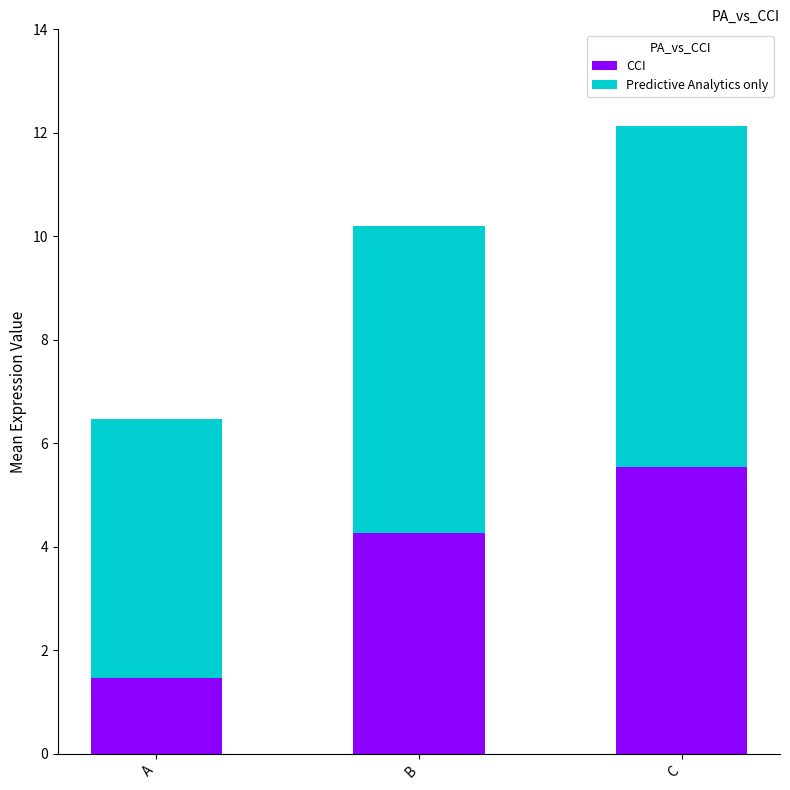

Does the chart contain stacked bars?

Yes